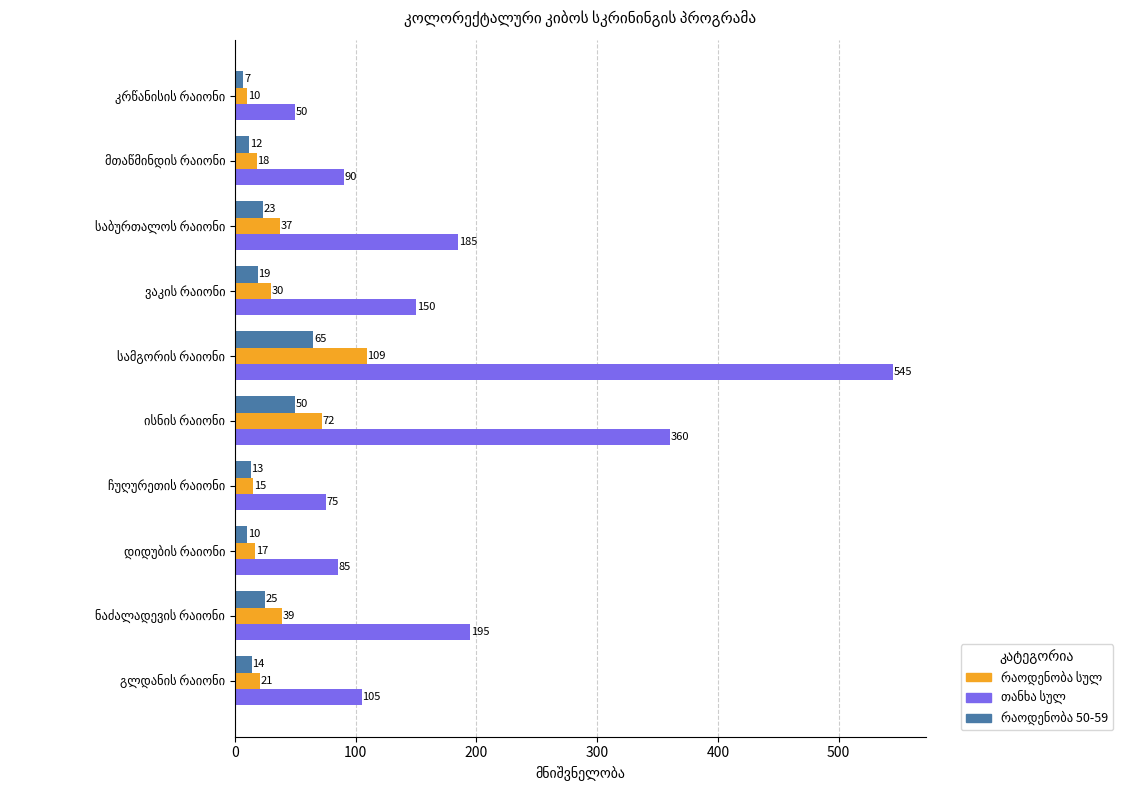

How many series are shown in this chart?

3